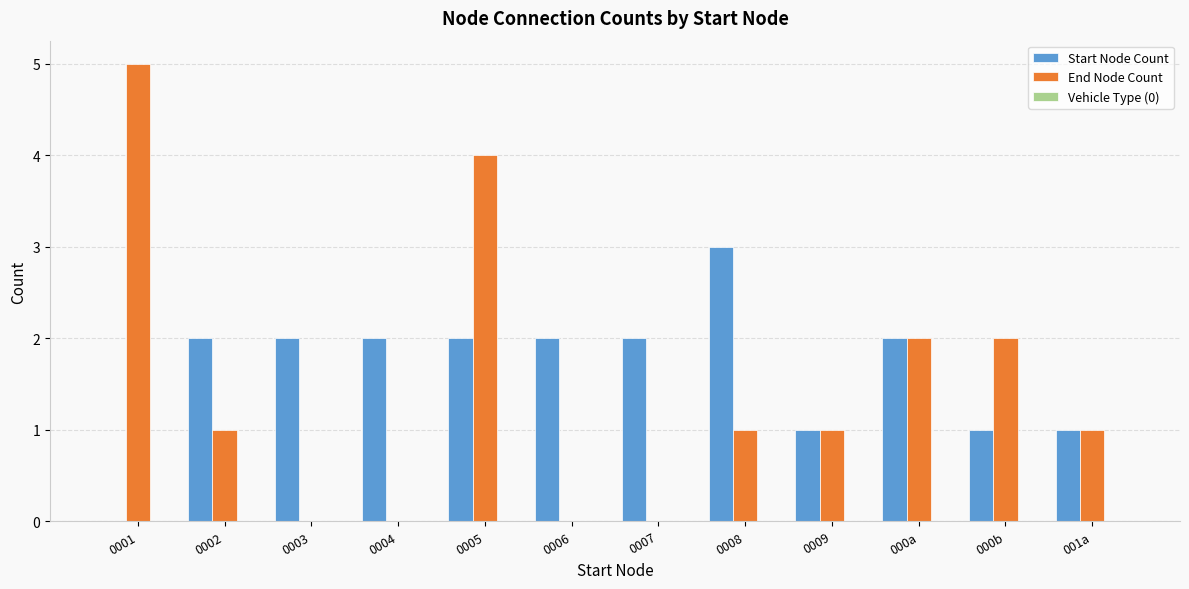

The value of End Node Count at 000a is 1. True or false?

False